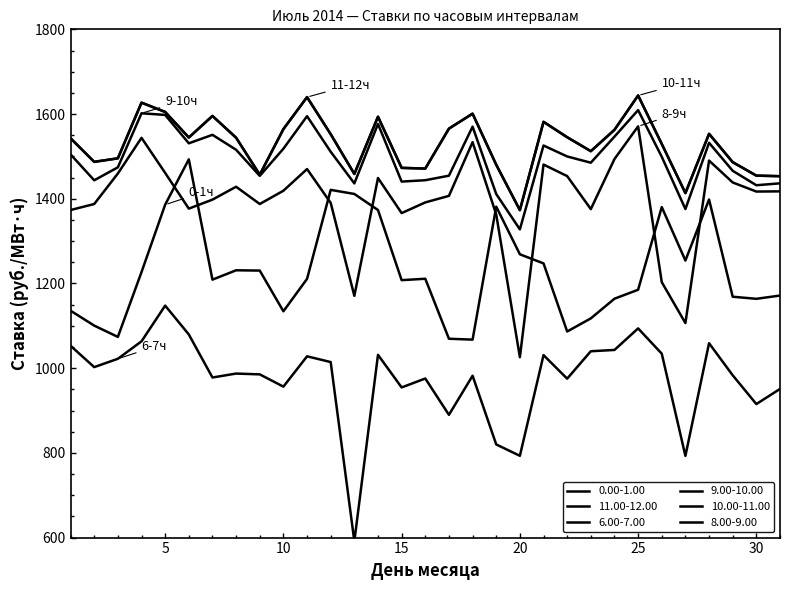

Where is 0.00-1.00 nearest to the value 1280?

20